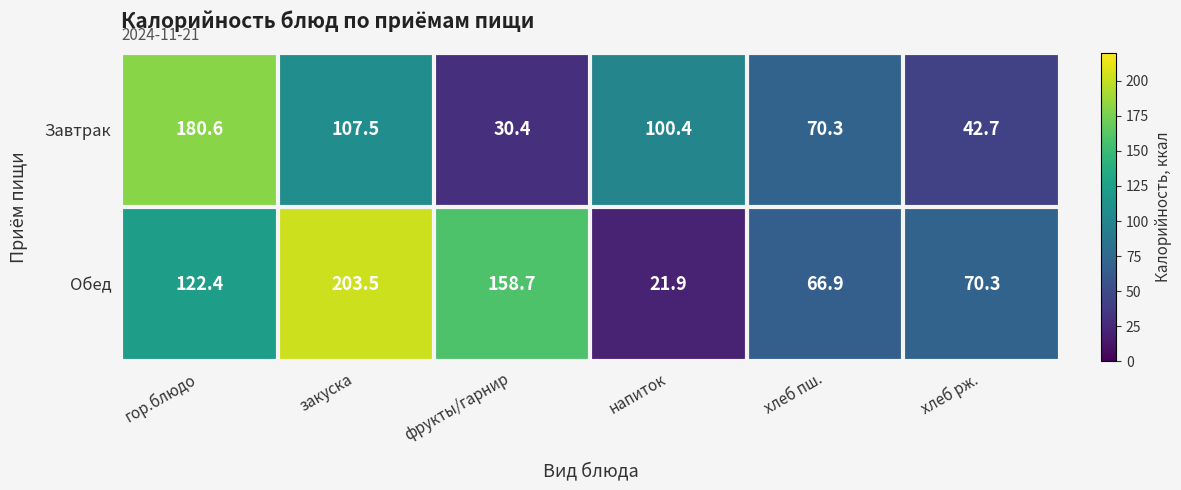

Reading right to left, extract all data points from this chart.

Завтрак: 42.7	70.3	100.4	30.4	107.5	180.6
Обед: 70.3	66.9	21.9	158.7	203.5	122.4